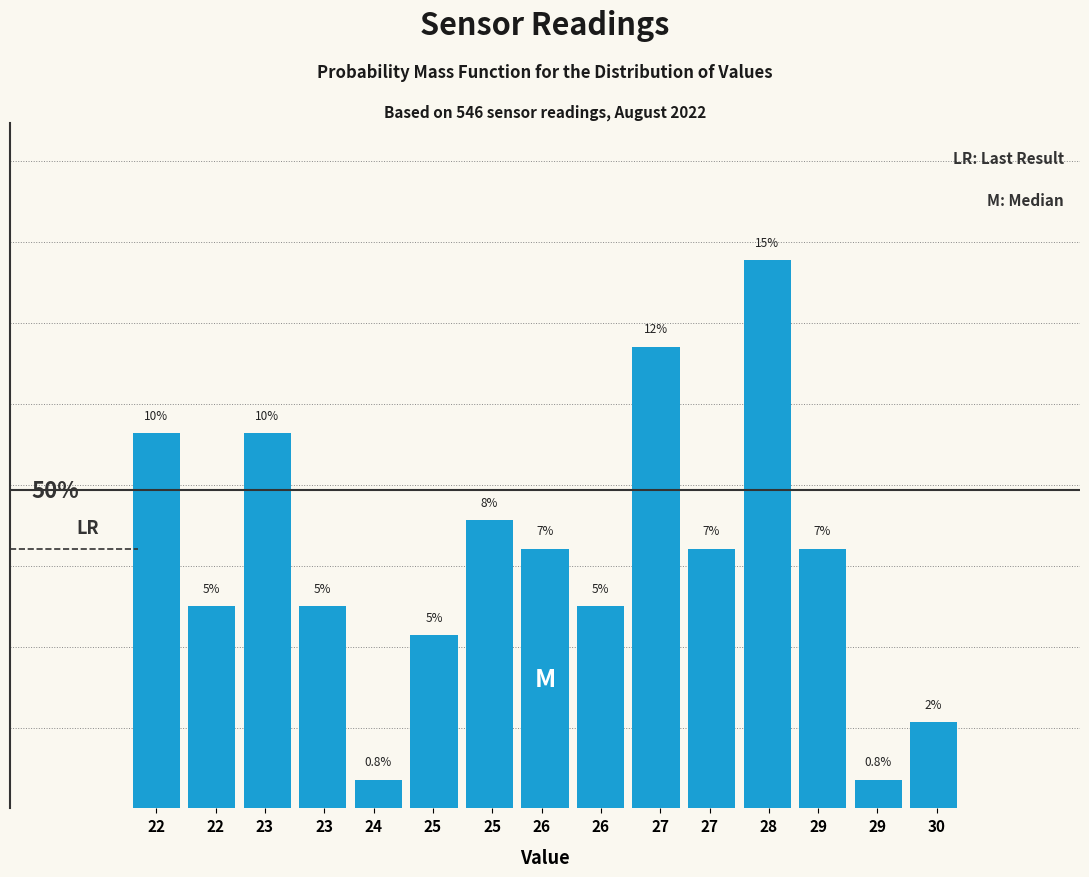

Are the bars horizontal?

No